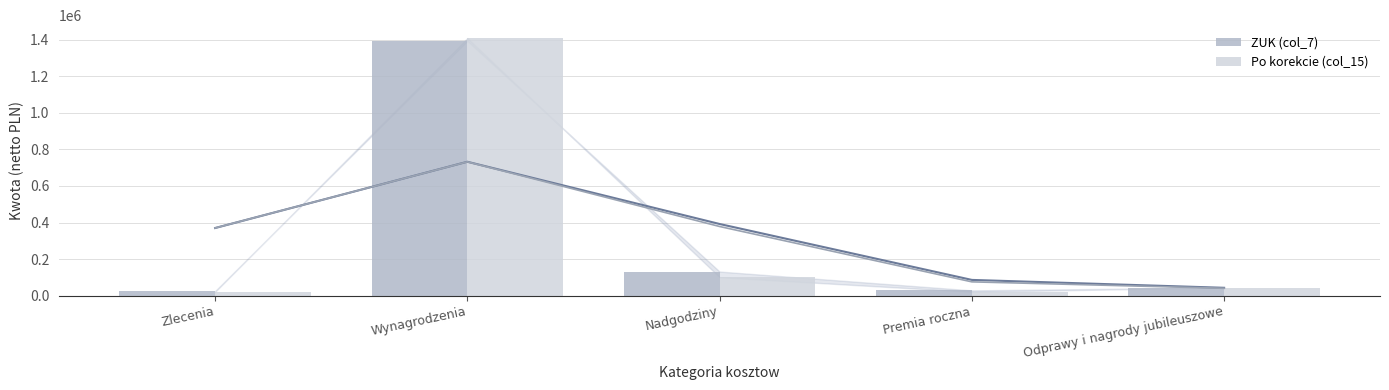

How many categories are shown in the chart?

5